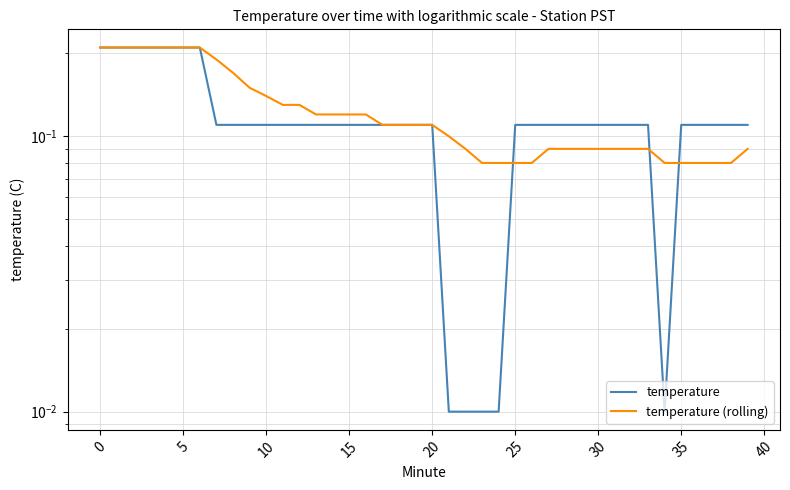

What is the total value across all series at 19?

0.2